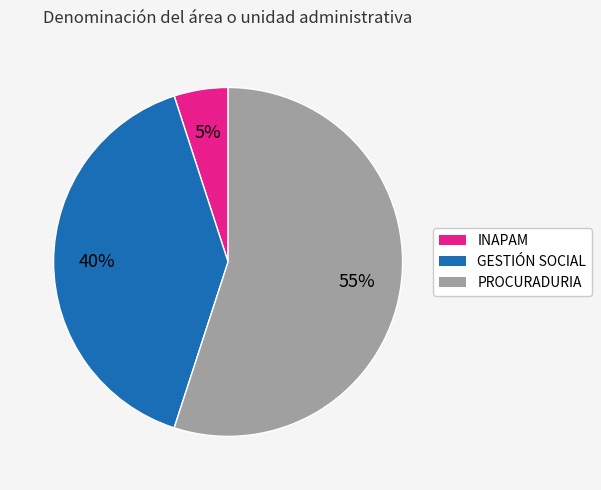

To the nearest percent, what percentage of the pie is PROCURADURIA?

55%